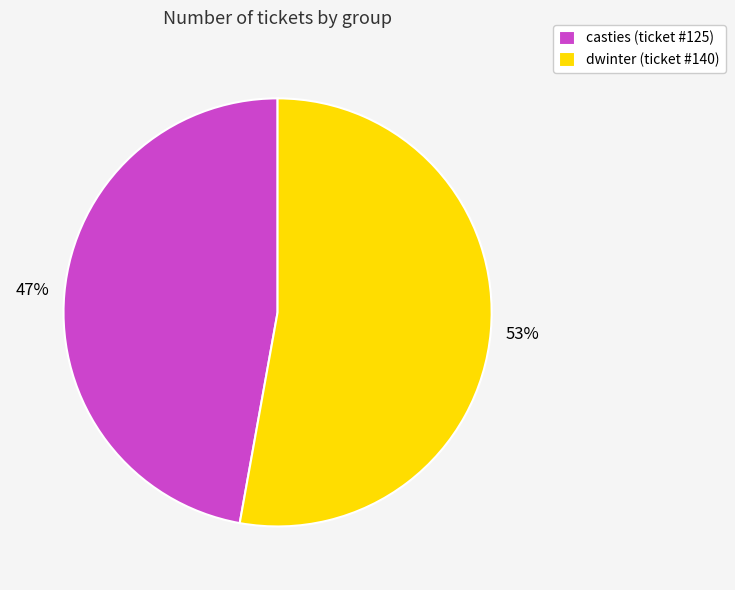

Which category accounts for the majority?

dwinter